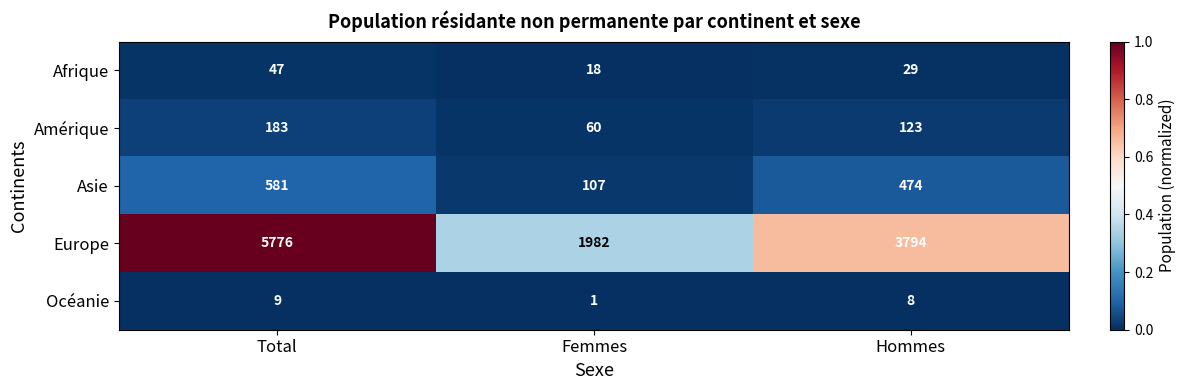

Reading left to right, extract all data points from this chart.

Afrique: Total=47	Femmes=18	Hommes=29
Amérique: Total=183	Femmes=60	Hommes=123
Asie: Total=581	Femmes=107	Hommes=474
Europe: Total=5776	Femmes=1982	Hommes=3794
Océanie: Total=9	Femmes=1	Hommes=8